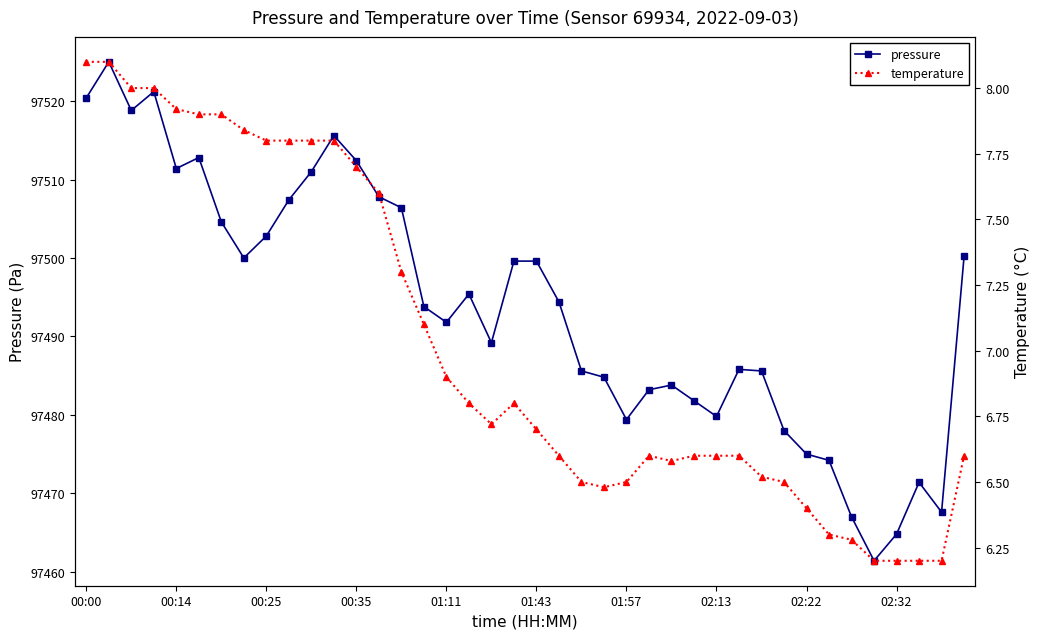

Reading right to left, extract all data points from this chart.

pressure: 97500.2	97467.6	97471.4	97464.8	97461.4	97467.0	97474.2	97475.0	97478.0	97485.6	97485.8	97479.8	97481.8	97483.8	97483.2	97479.4	97484.8	97485.6	97494.4	97499.6	97499.6	97489.2	97495.4	97491.8	97493.8	97506.4	97507.8	97512.4	97515.6	97511.0	97507.4	97502.8	97500.0	97504.6	97512.8	97511.4	97521.2	97518.8	97525.0	97520.4
temperature: 6.6	6.2	6.2	6.2	6.2	6.3	6.3	6.4	6.5	6.5	6.6	6.6	6.6	6.6	6.6	6.5	6.5	6.5	6.6	6.7	6.8	6.7	6.8	6.9	7.1	7.3	7.6	7.7	7.8	7.8	7.8	7.8	7.8	7.9	7.9	7.9	8.0	8.0	8.1	8.1